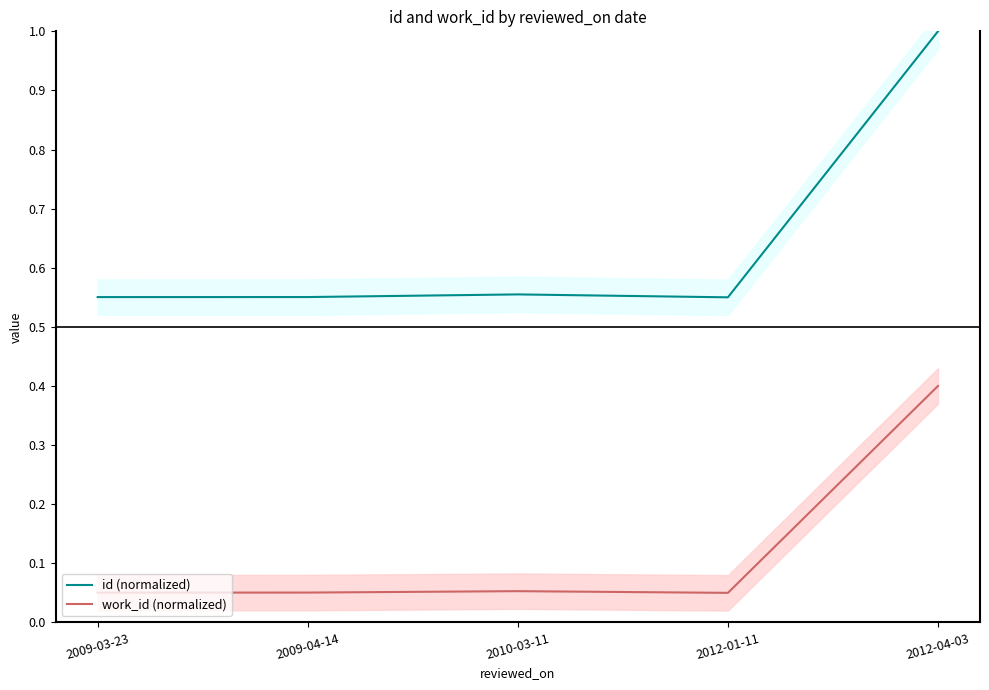

What is the lowest value of the work_id (normalized) series?

0.1